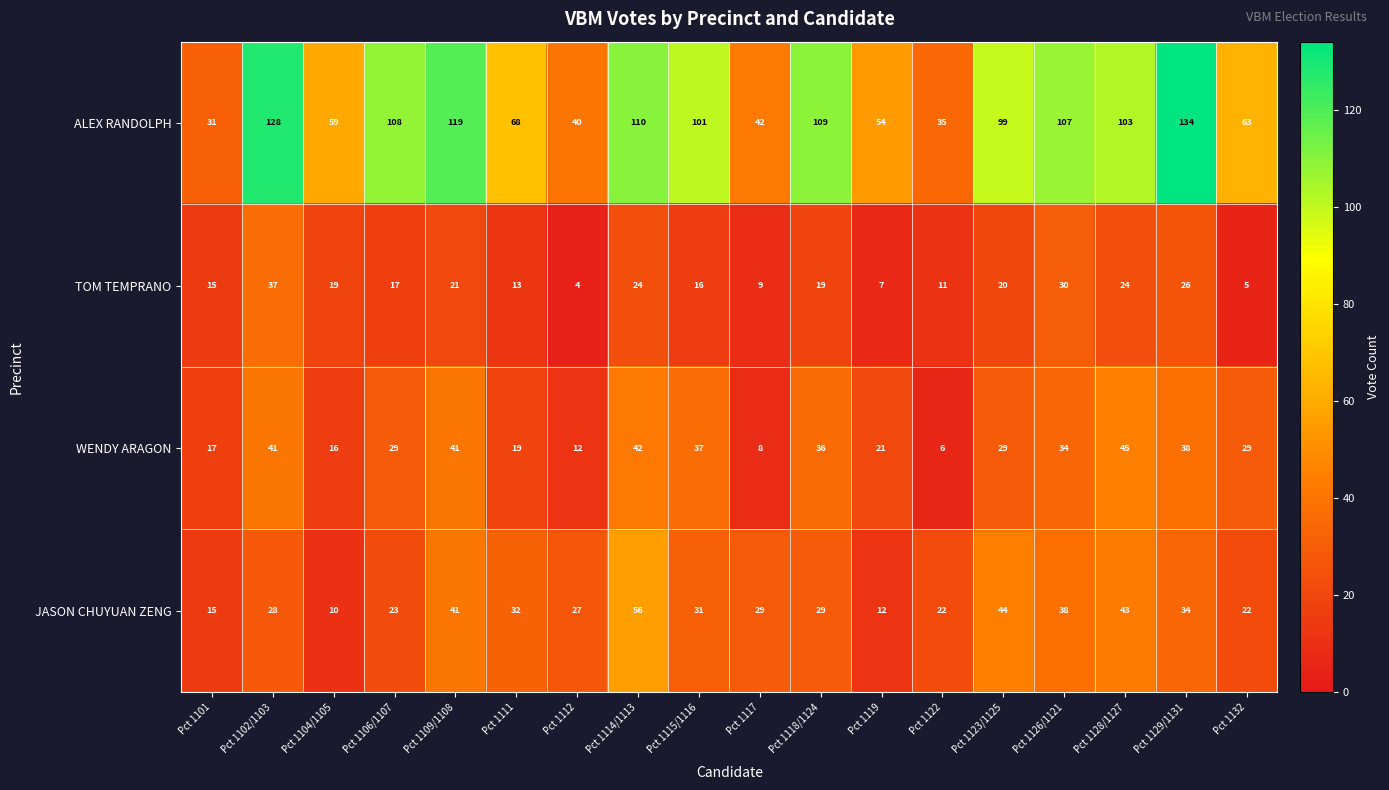

List the series in order of their peak value, lowest first.

TOM TEMPRANO, WENDY ARAGON, JASON CHUYUAN ZENG, ALEX RANDOLPH